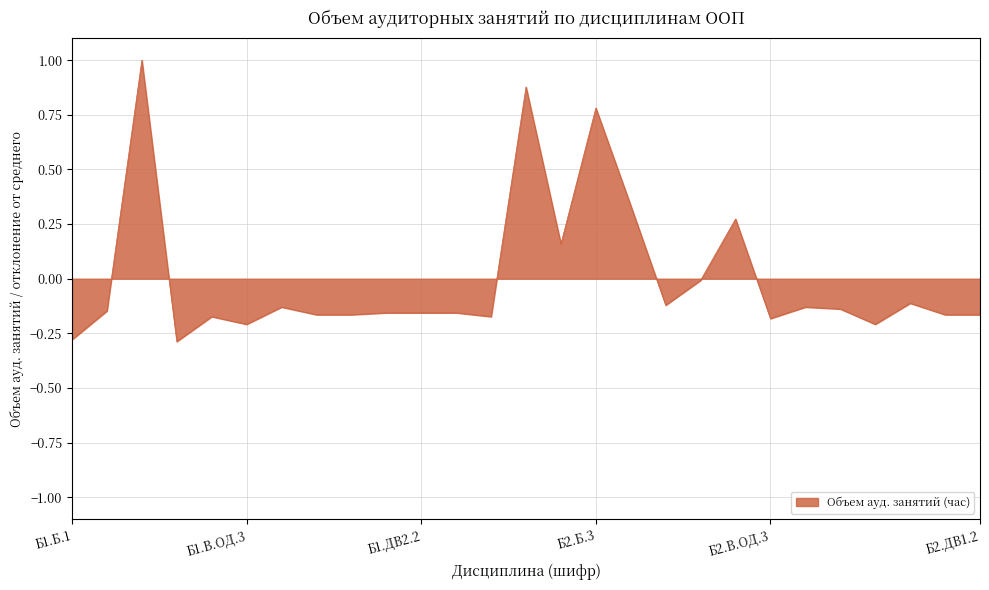

What is the difference between the maximum and minimum values?

1.3